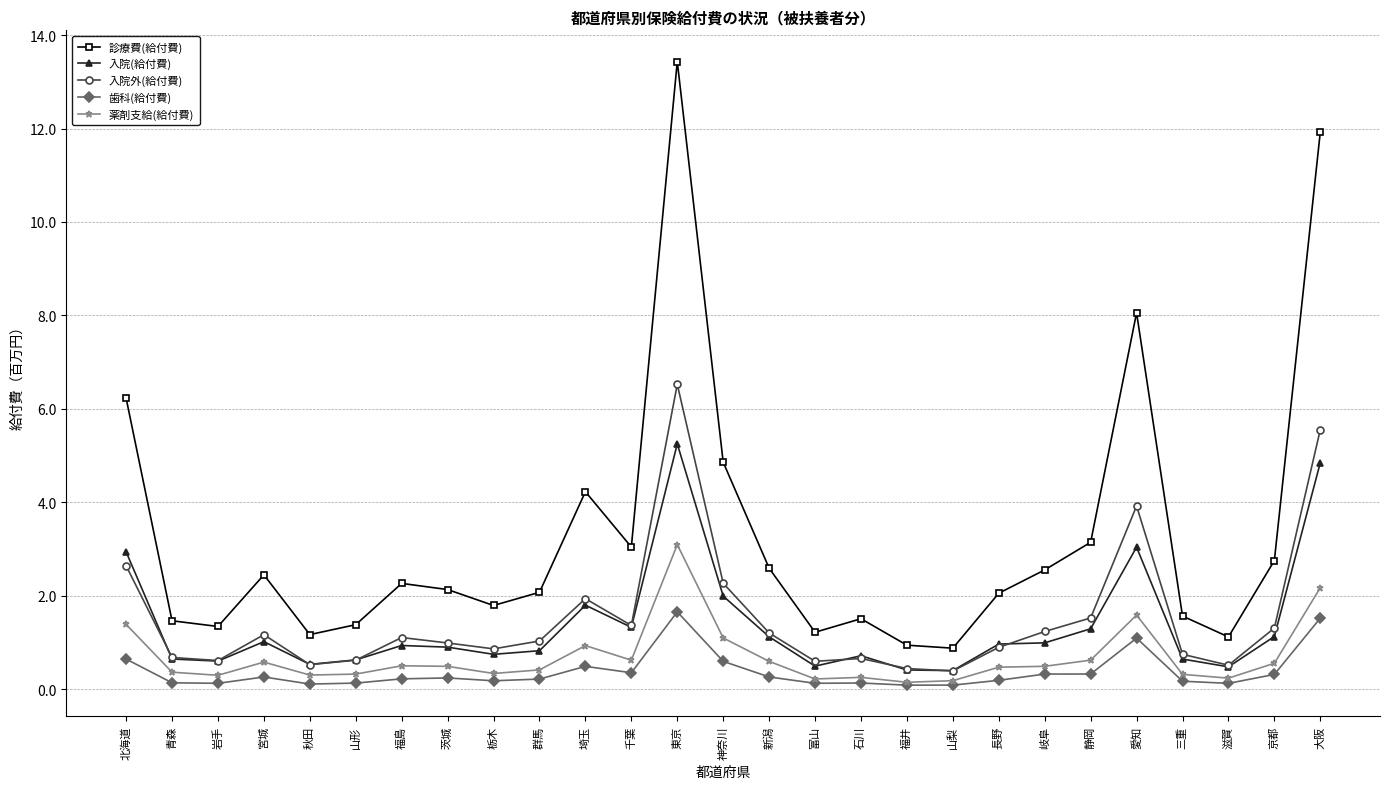

Rank the series by their maximum value, from highest to lowest.

診療費(給付費), 入院外(給付費), 入院(給付費), 薬剤支給(給付費), 歯科(給付費)